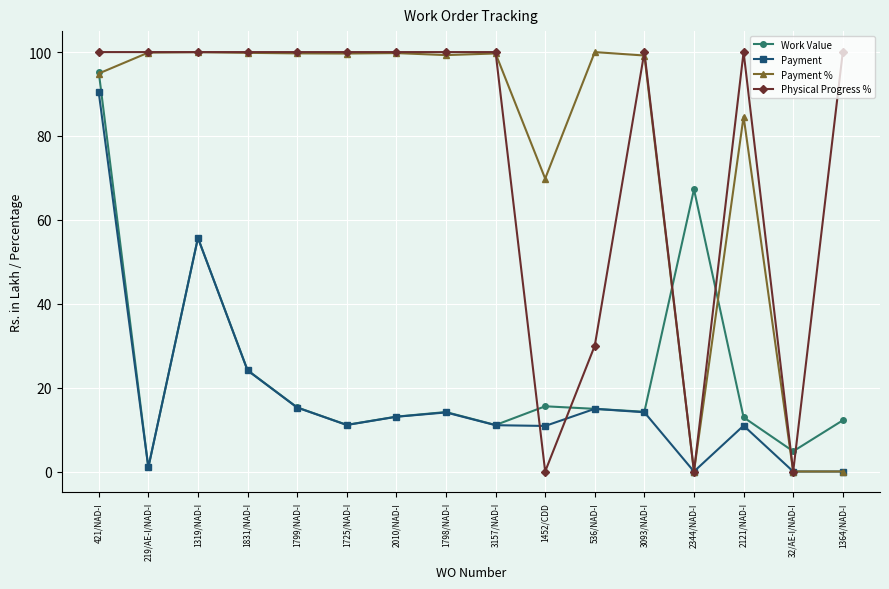

After their last crossing, which series has the higher values: Physical Progress % or Work Value?

Physical Progress %